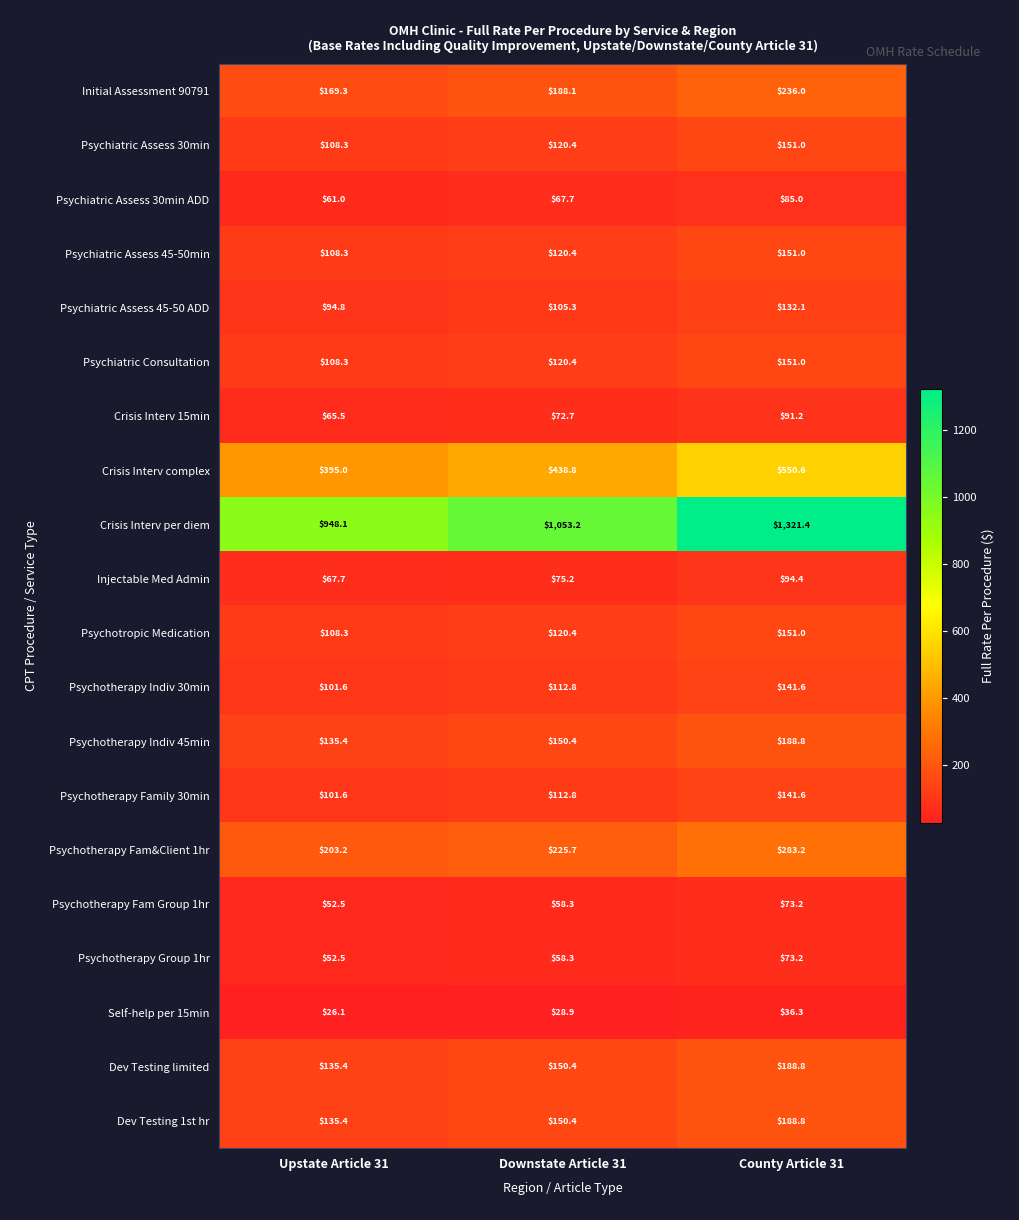

At which label is Crisis Interv 15min closest to 78?

Downstate Article 31